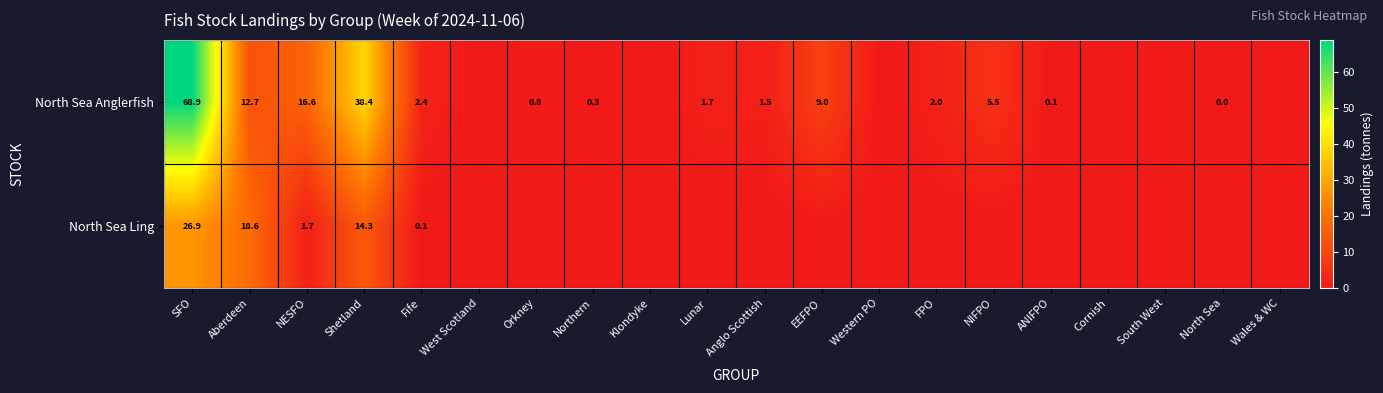

What is the spread (max minus min) of values at NESFO?

14.9